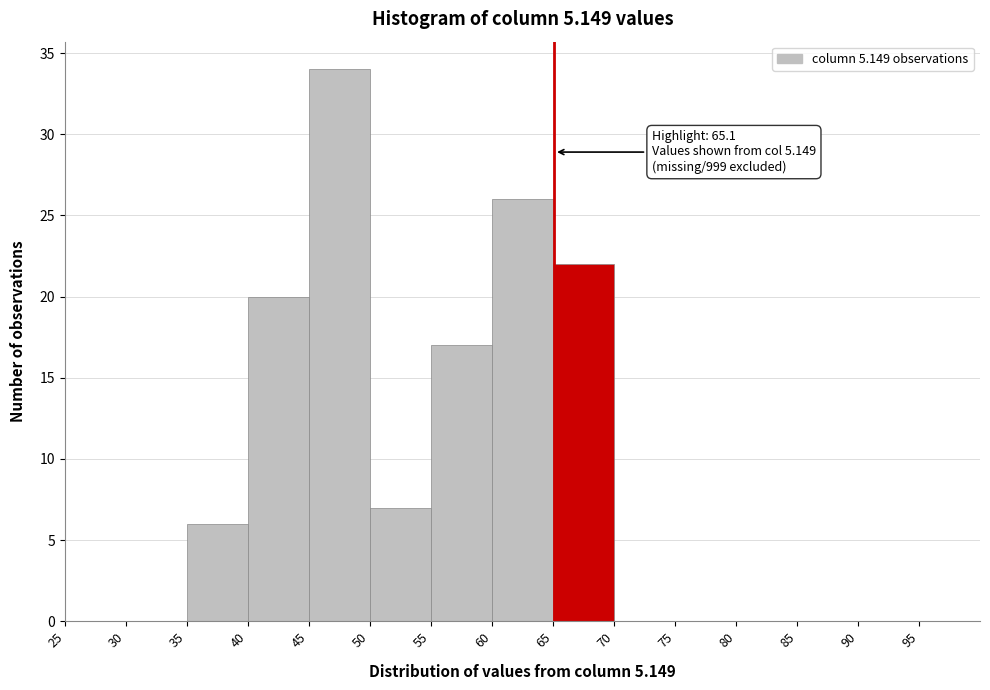

Which range on the x-axis has the tallest bar?

45 to 50